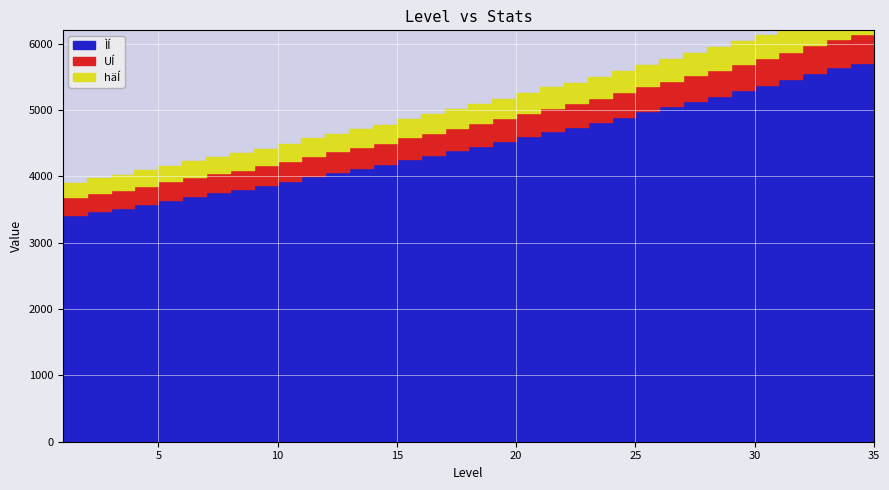

Rank the categories by häÍ value from lowest to highest.

1, 2, 3, 4, 5, 6, 7, 8, 9, 10, 11, 12, 13, 14, 15, 16, 17, 18, 19, 20, 21, 22, 23, 24, 25, 26, 27, 28, 29, 30, 31, 32, 33, 34, 35